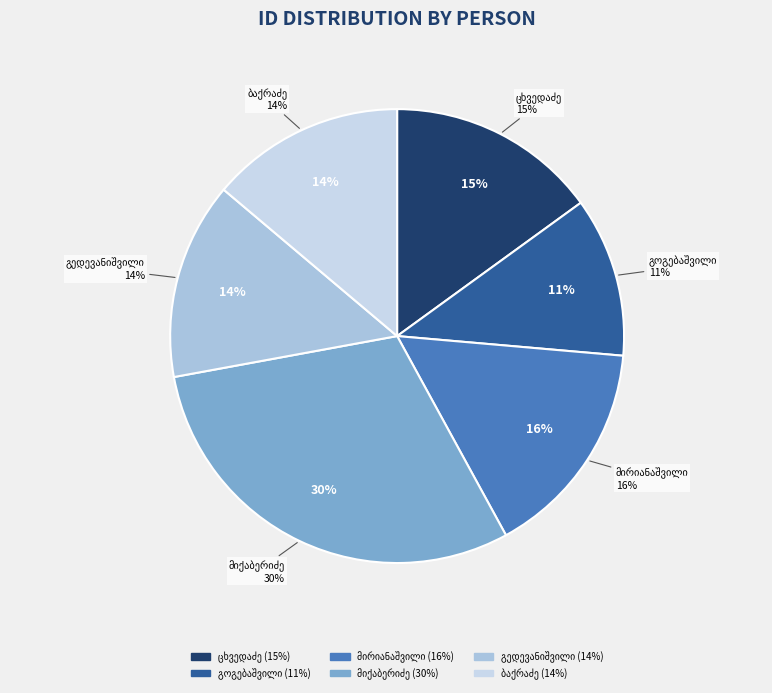

Between ნიკოლოზ (ნიკო) ზებედეს ძე ცხვედაძე and მარიამ სიმონის ასული ბაქრაძე, which is larger?

ნიკოლოზ (ნიკო) ზებედეს ძე ცხვედაძე